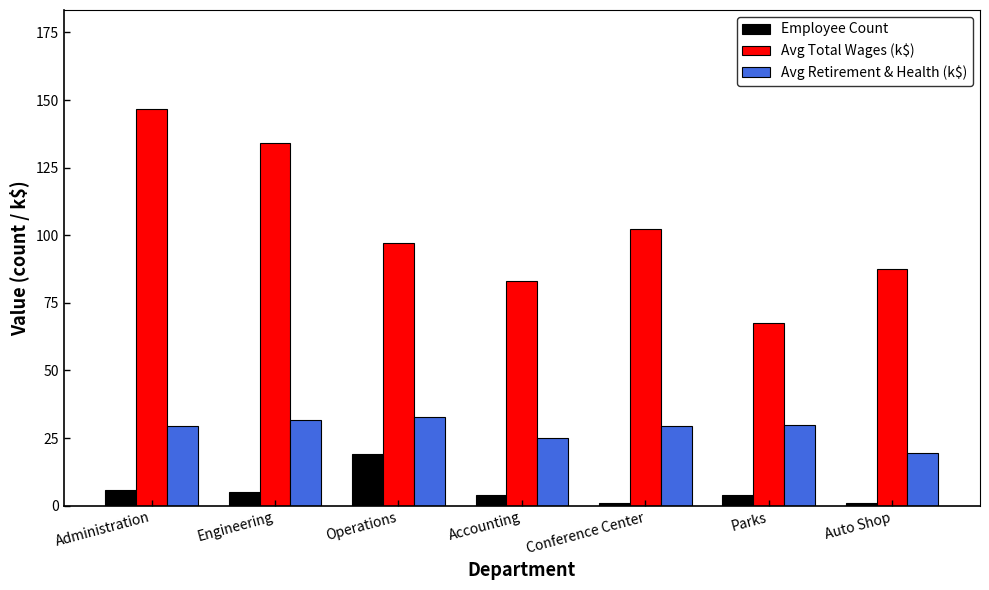

What are all the series names shown in the legend?

Employee Count, Avg Total Wages (k$), Avg Retirement & Health (k$)